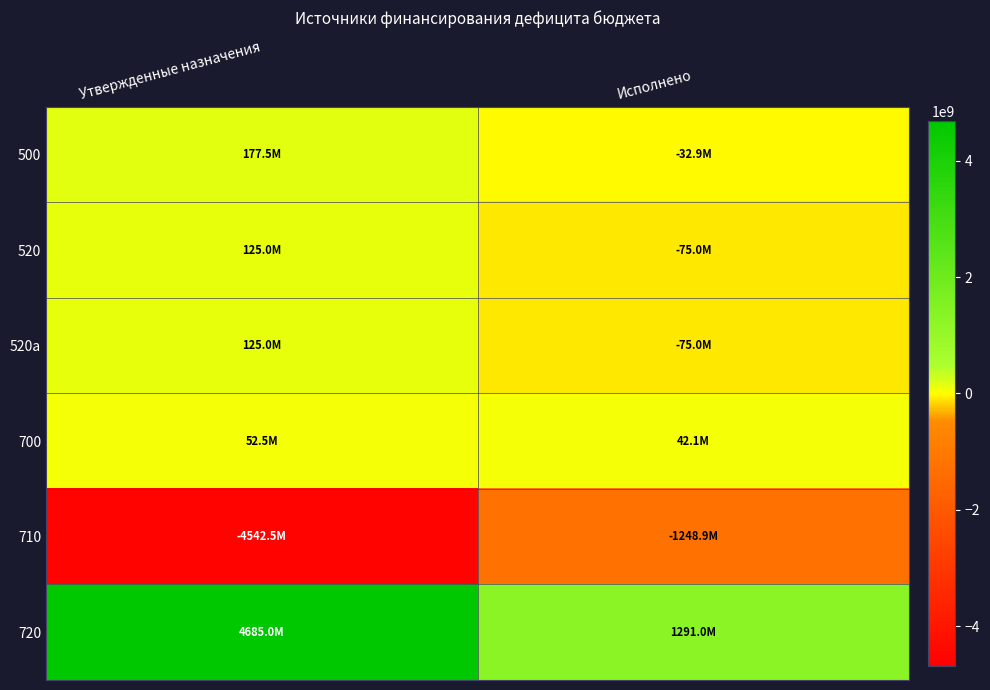

At which category is the sum across all series the highest?

Утвержденные назначения